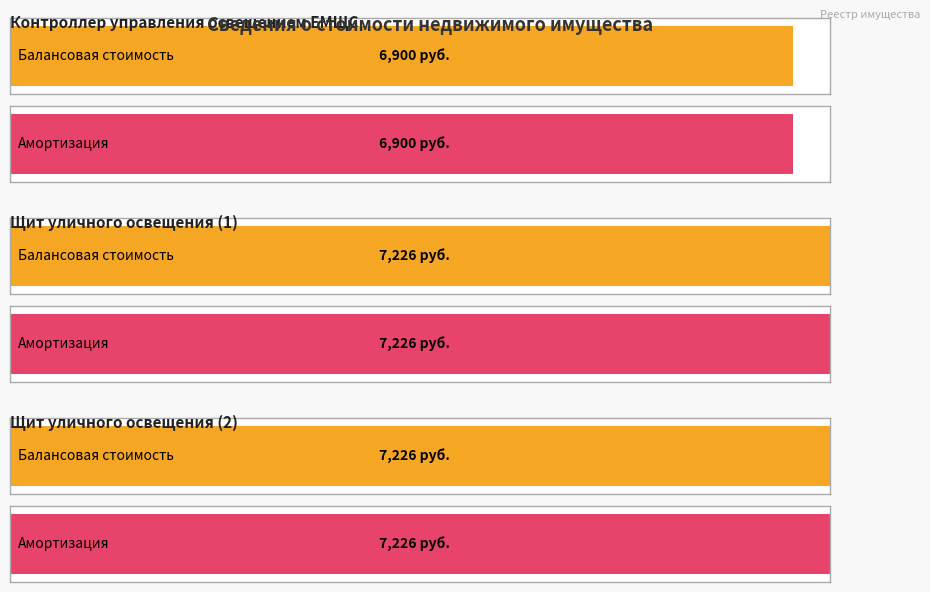

Which series has the widest spread of values?

Балансовая стоимость (руб.)